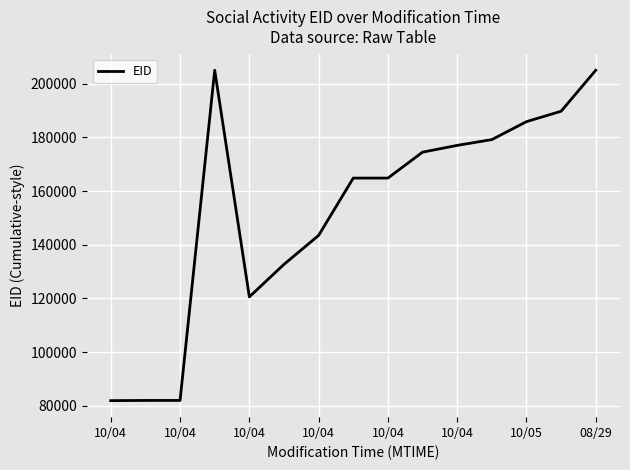

What is the difference between the maximum and minimum values?

123078